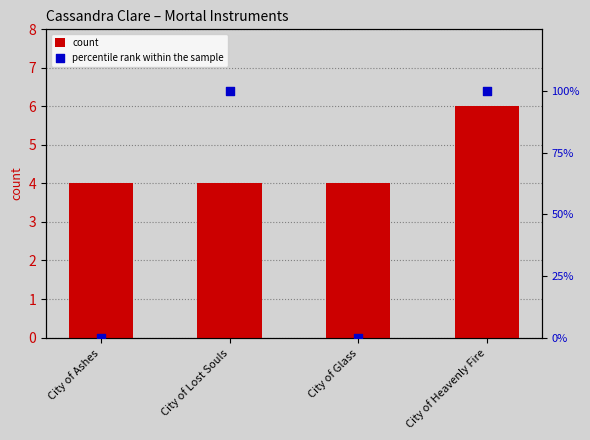

At which category is the sum across all series the highest?

City of Heavenly Fire